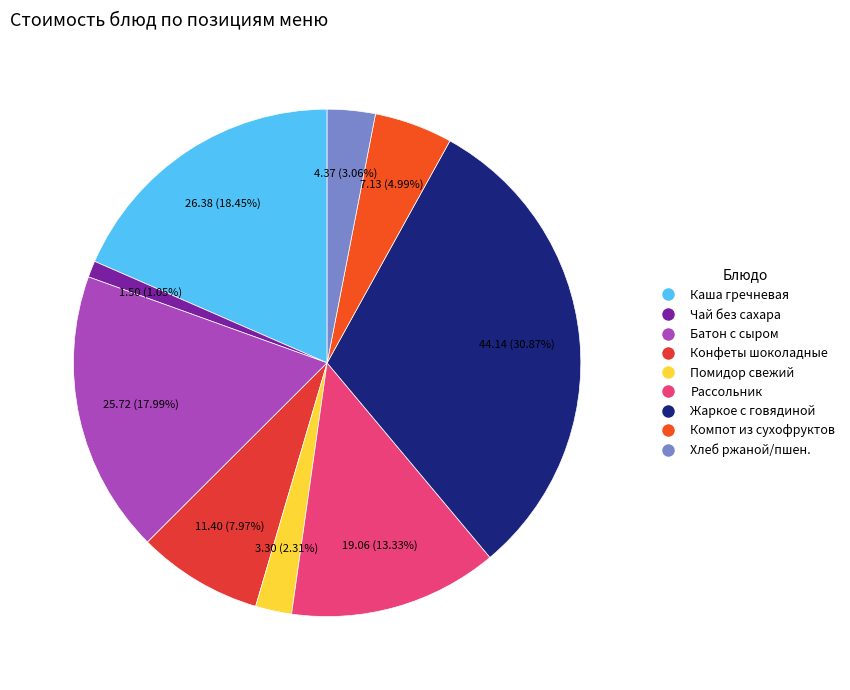

Does any single category account for the majority?

No